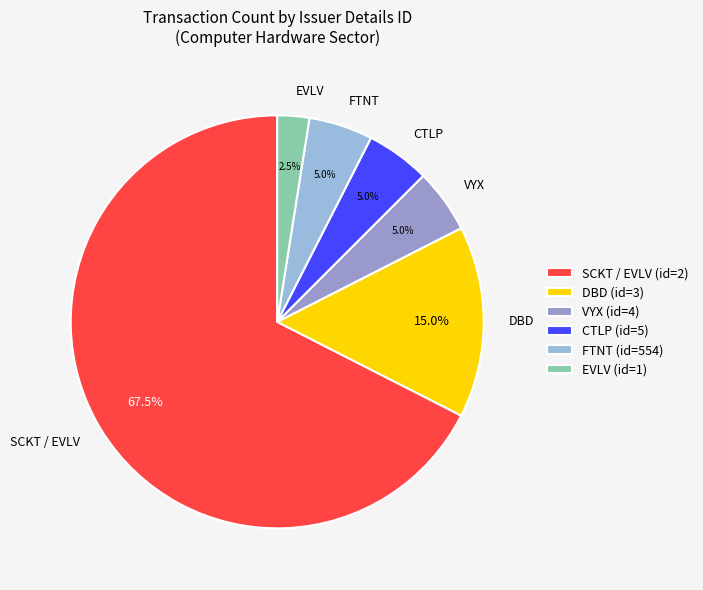

Between DBD and SCKT / EVLV, which is larger?

SCKT / EVLV